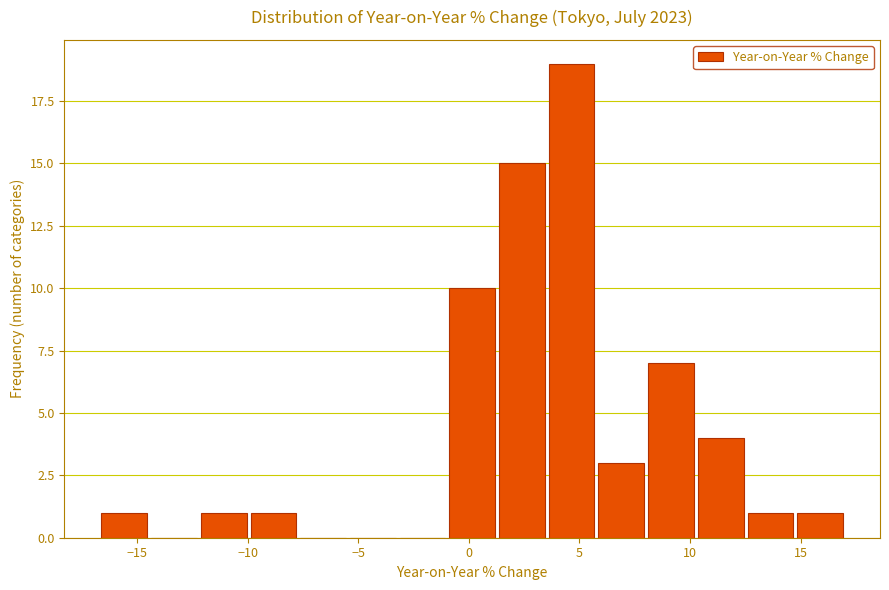

How tall is the bar that spans 10.5 to 12.5 on the x-axis? Neither the bar edges nor the heights are printed on the chart, so give them approximately, as read against the axes.

4